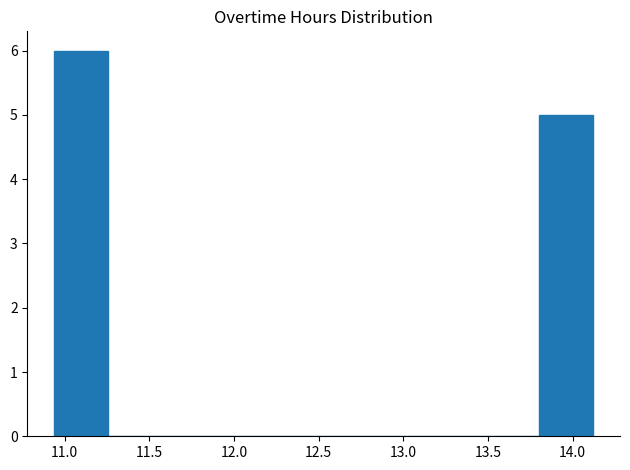

Reading left to right, list every bar in this chart as the range it spans on the x-axis followed by its height. Neither the bar edges nor the heights are printed on the chart, so give them approximately, as read against the axes.

10.95 to 11.25: 6
11.25 to 11.60: 0
11.60 to 11.90: 0
11.90 to 12.20: 0
12.20 to 12.55: 0
12.55 to 12.85: 0
12.85 to 13.15: 0
13.15 to 13.50: 0
13.50 to 13.80: 0
13.80 to 14.10: 5